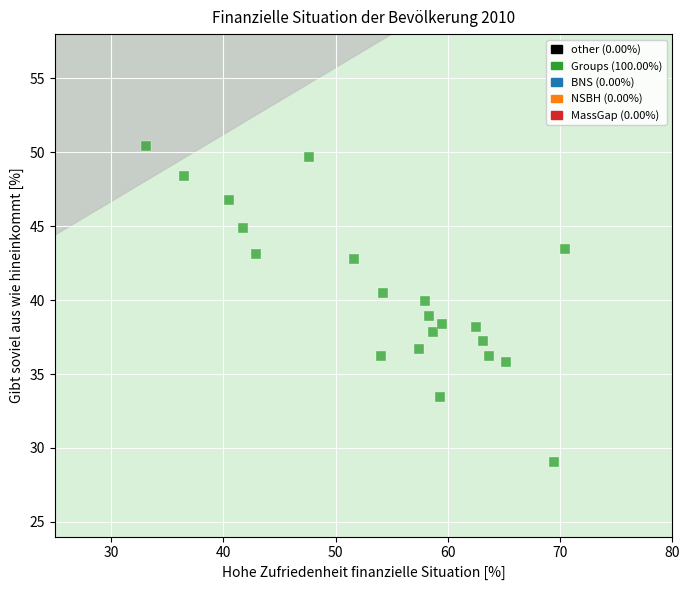

What is the range of X values (max minus min)?

37.4